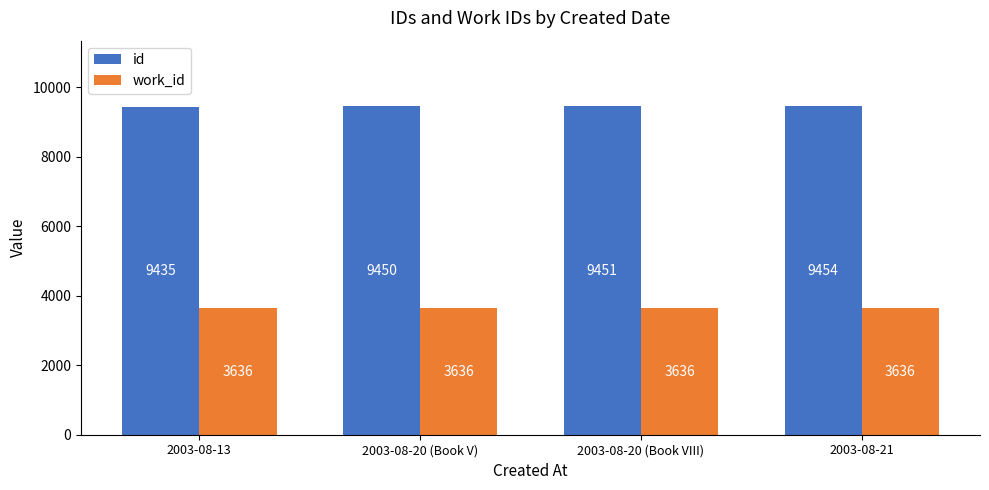

What value does the id series have at 2003-08-20 (Book V), to the nearest 10?

9450